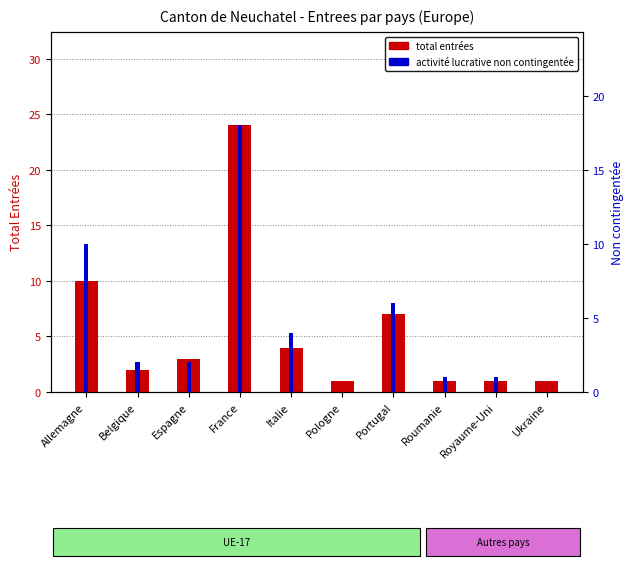

At which label does total entrées first exceed 3?

Allemagne